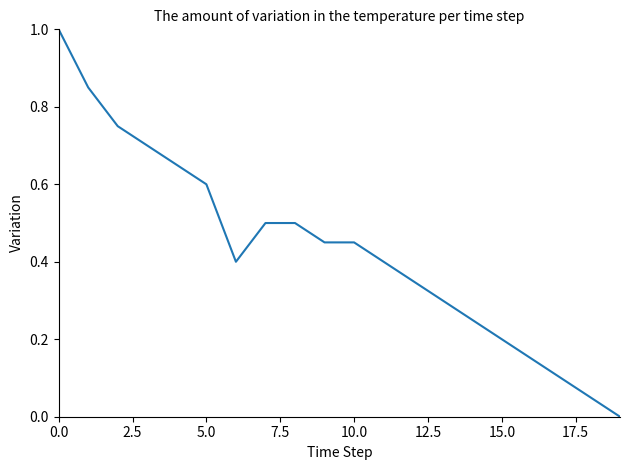

Count the number of categories in the chart.

20